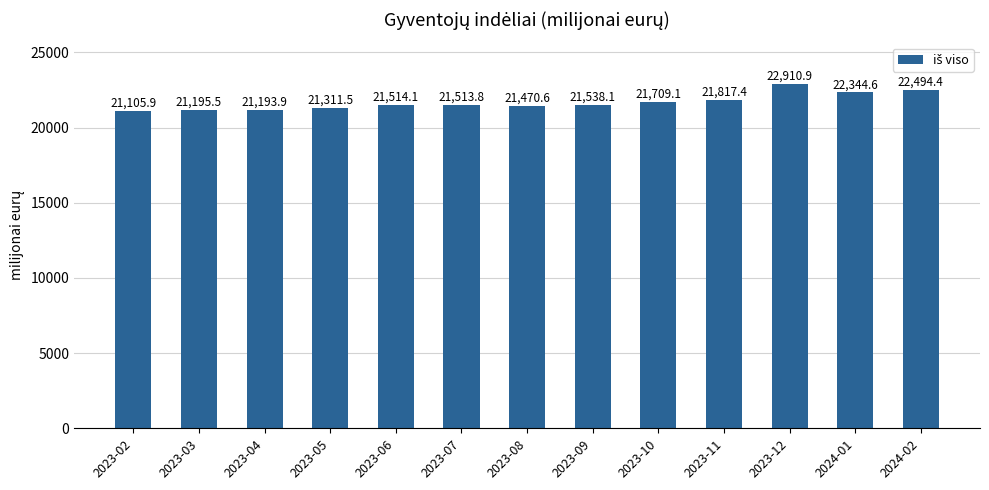

Which has a higher value, 2023-12 or 2023-08?

2023-12